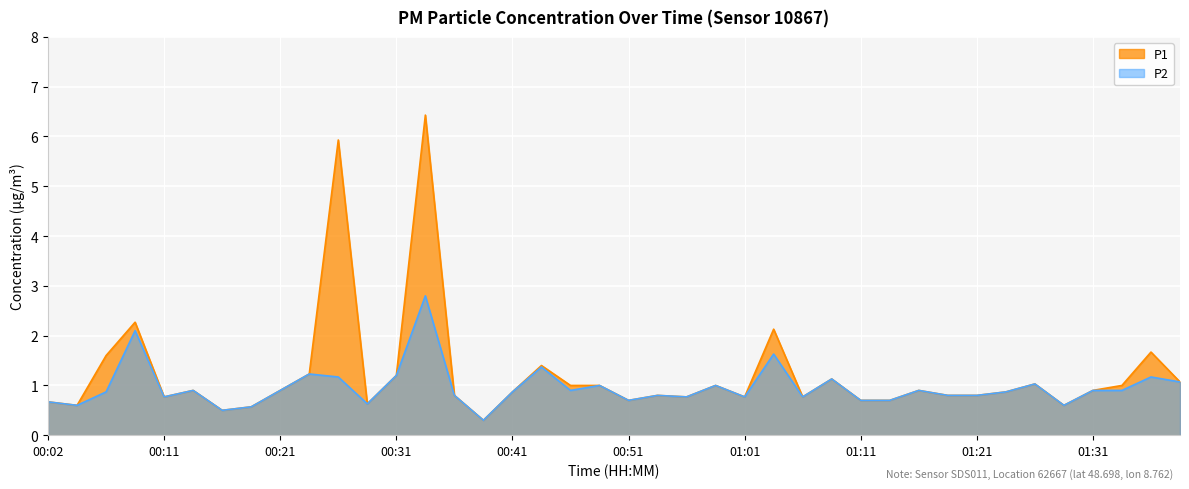

True or false: P2 and P1 intersect in this chart.

False